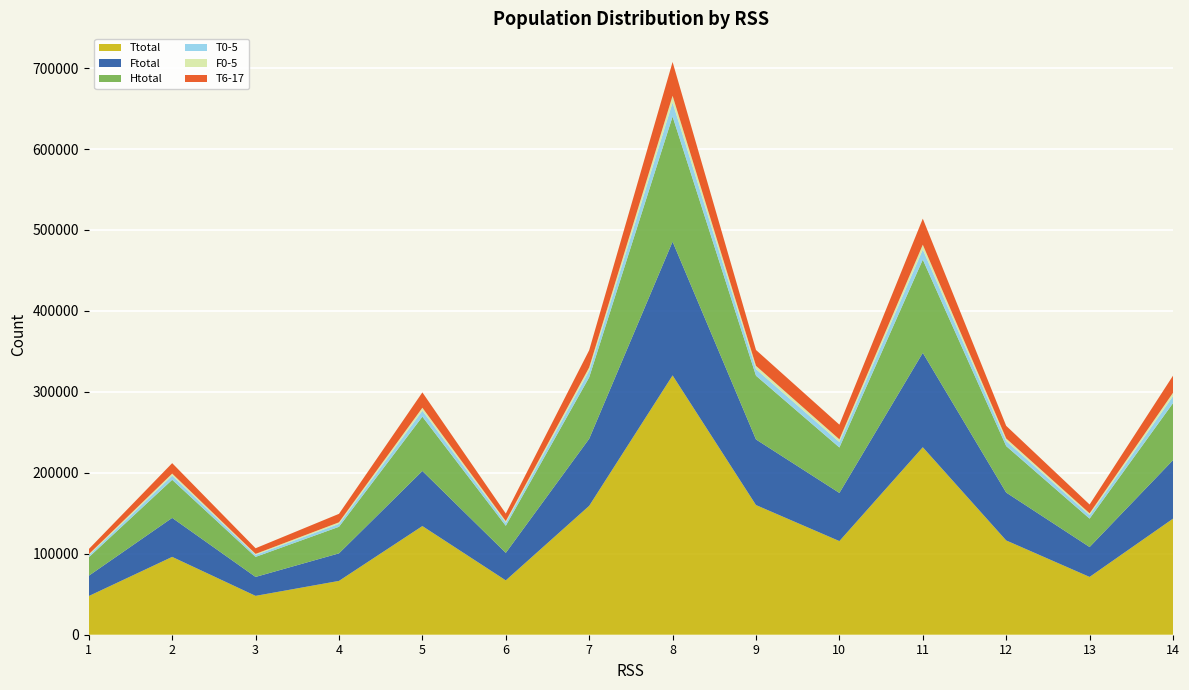

Reading right to left, transcribe all the data shown in this chart.

Ttotal: 14=143365	13=71395	12=116480	11=231609	10=115675	9=160180	8=320335	7=159230	6=67150	5=134225	4=66495	3=48005	2=96160	1=47765
Ftotal: 14=72305	13=36950	12=59145	11=116635	10=59470	9=81060	8=165230	7=82865	6=33970	5=68065	4=34025	3=23395	2=48195	1=25095
Htotal: 14=70395	13=35070	12=57395	11=115080	10=56135	9=78735	8=154525	7=75875	6=33445	5=67060	4=32810	3=24745	2=47025	1=22810
T0-5: 14=8650	13=4455	12=6305	11=12485	10=6745	9=8140	8=17300	7=8250	6=3855	5=7405	4=3660	3=2455	2=5185	1=2545
F0-5: 14=4140	13=2090	12=3090	11=5970	10=3340	9=4040	8=8375	7=4020	6=1940	5=3645	4=1875	3=1235	2=2490	1=1230
T6-17: 14=21145	13=10910	12=15655	11=32210	10=18125	9=19600	8=41775	7=21230	6=9325	5=18975	4=10470	3=7000	2=12905	1=6355